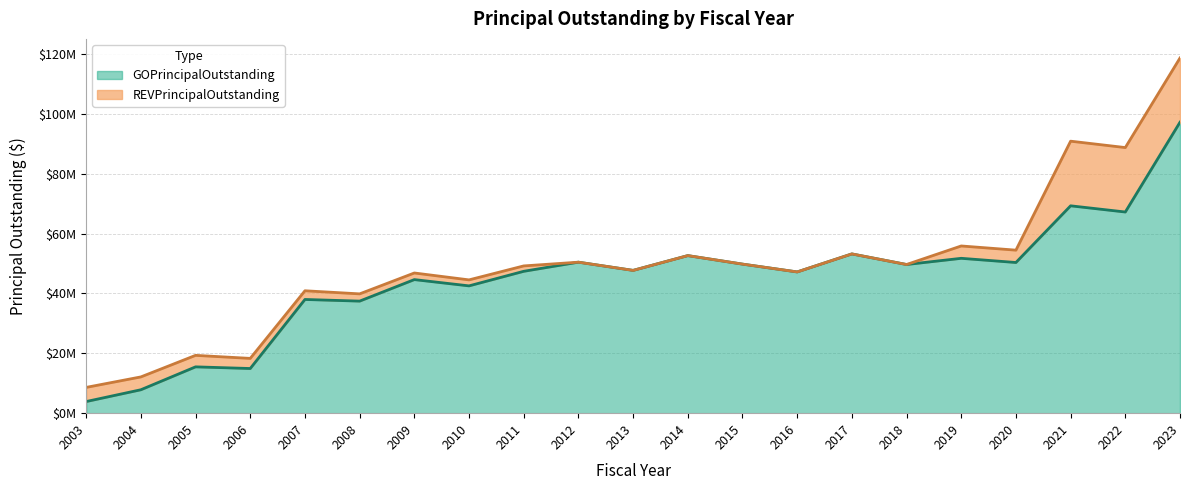

What is the difference between the maximum and minimum values?

93286000